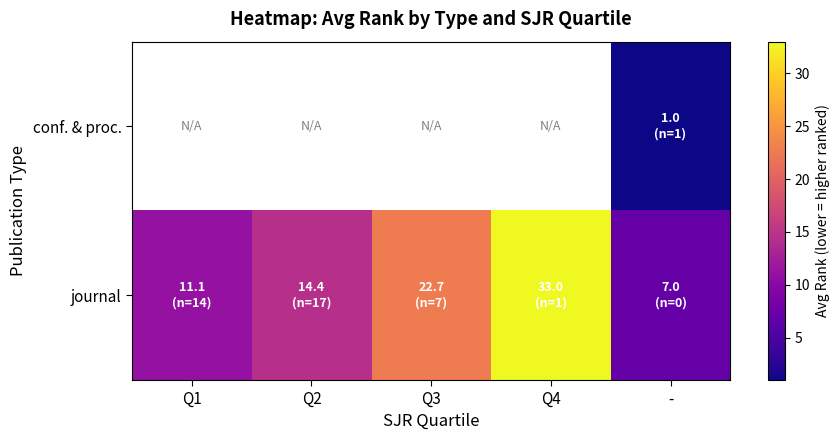

Between Q4 and -, which series saw the biggest shift?

journal